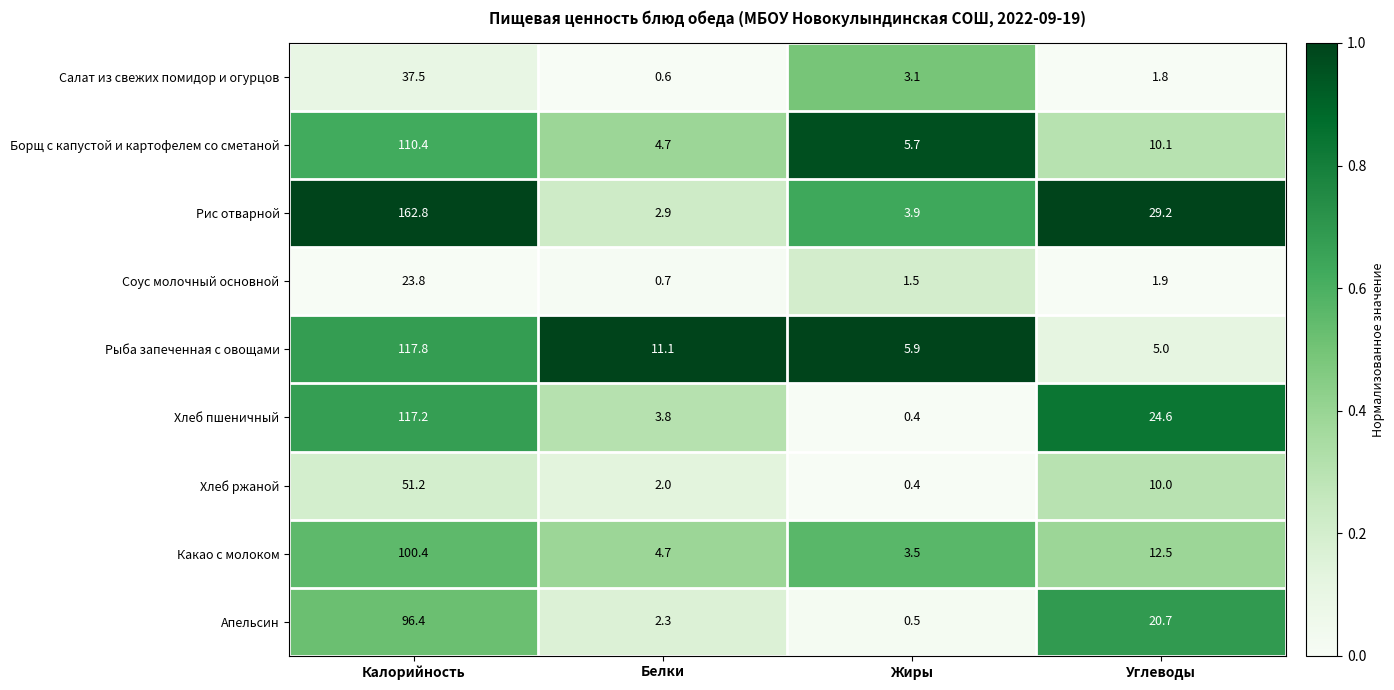

What is the lowest value of the Апельсин series?

0.5